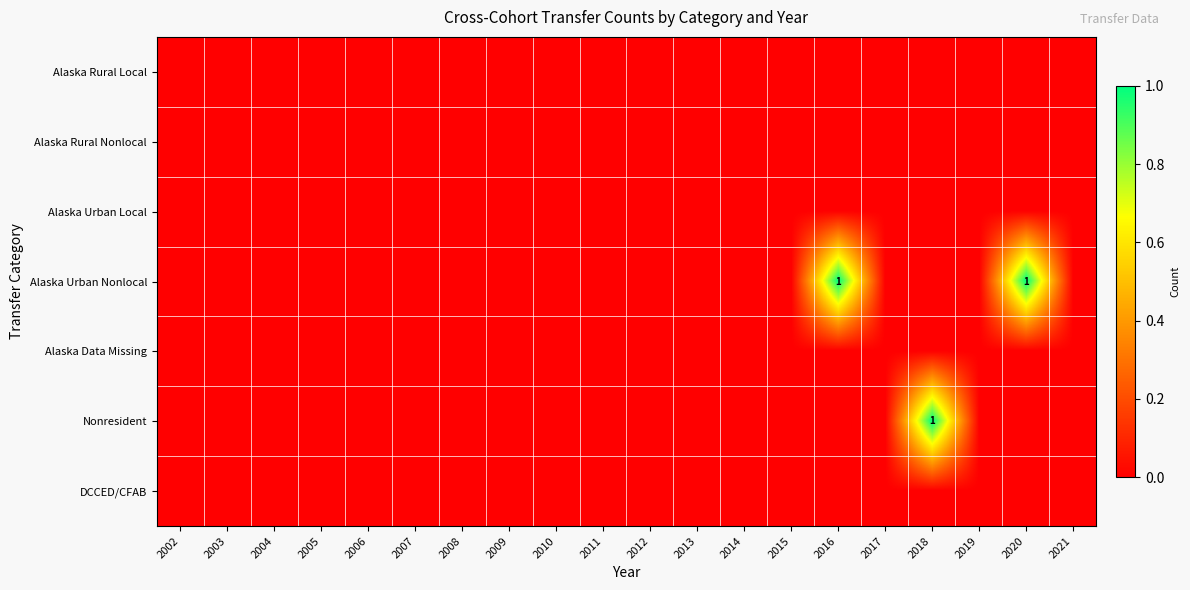

How many Alaska Urban Nonlocal values are between 0 and 1?

20